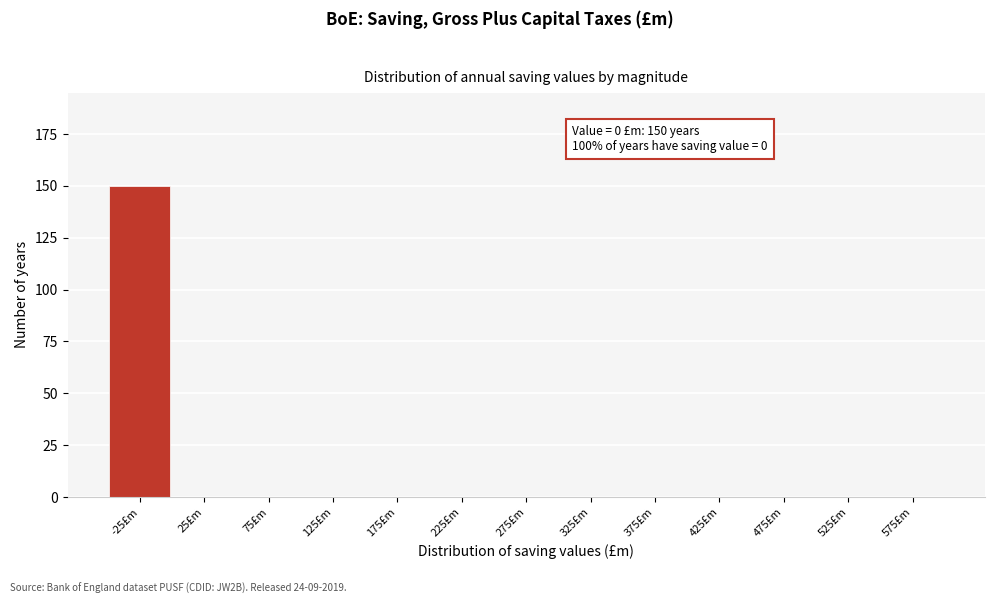

Reading left to right, extract all data points from this chart.

-25£m=150	25£m=0	75£m=0	125£m=0	175£m=0	225£m=0	275£m=0	325£m=0	375£m=0	425£m=0	475£m=0	525£m=0	575£m=0